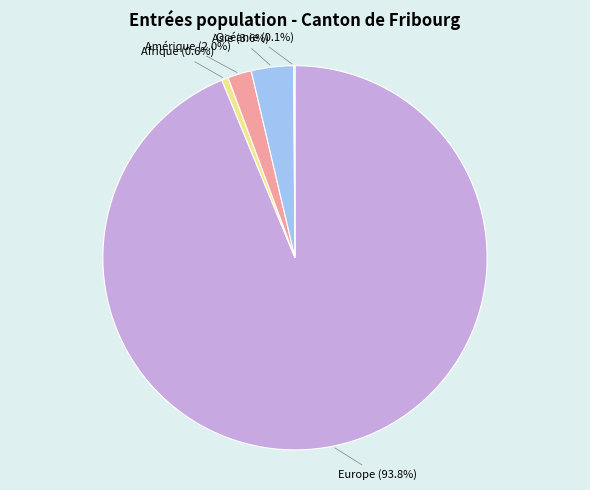

Does any single category account for the majority?

Yes